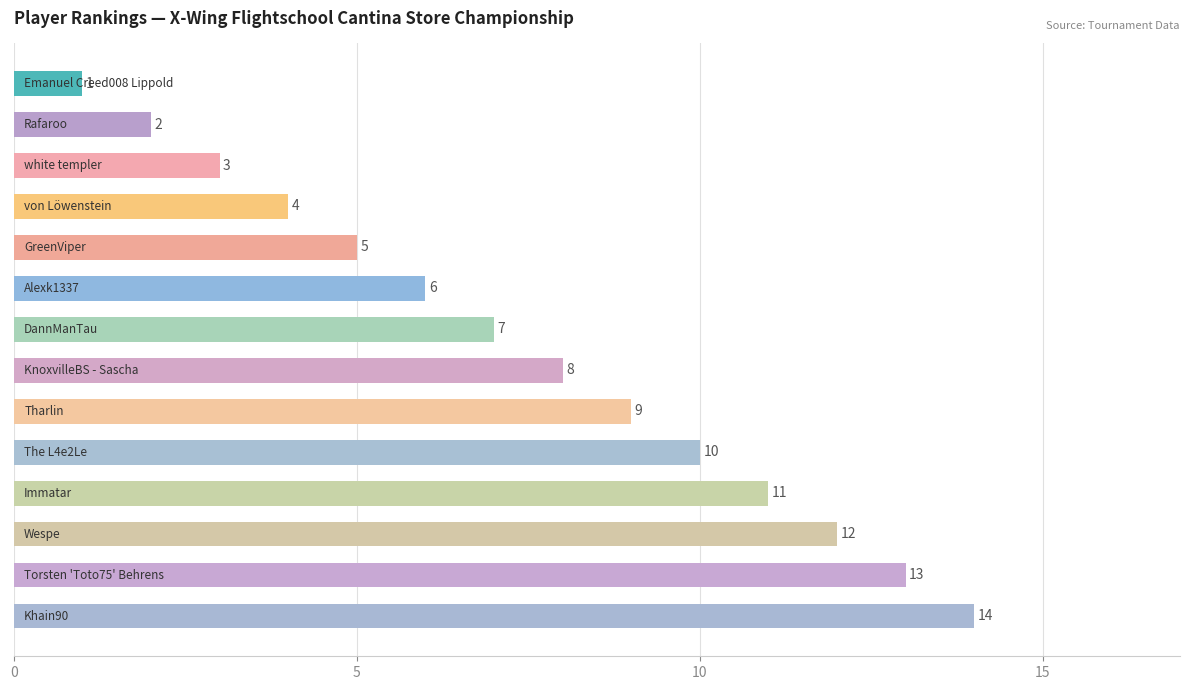

What is the difference between the second highest and minimum values?

12